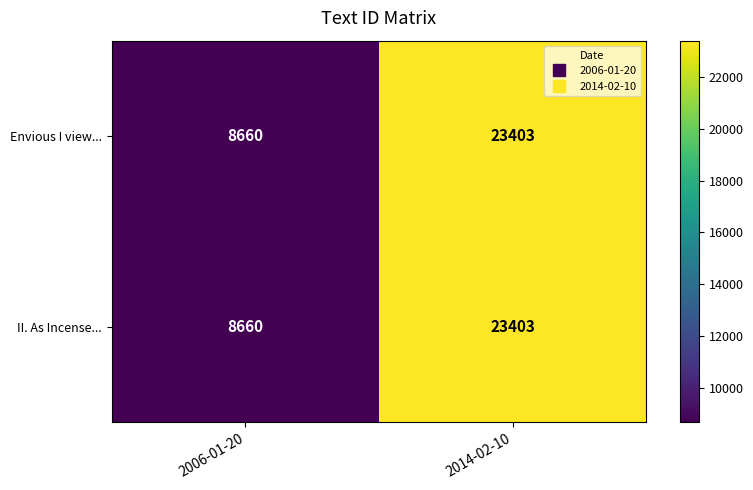

Reading left to right, list all the values displayed in this chart.

Envious I view...: 8660	23403
II. As Incense...: 8660	23403